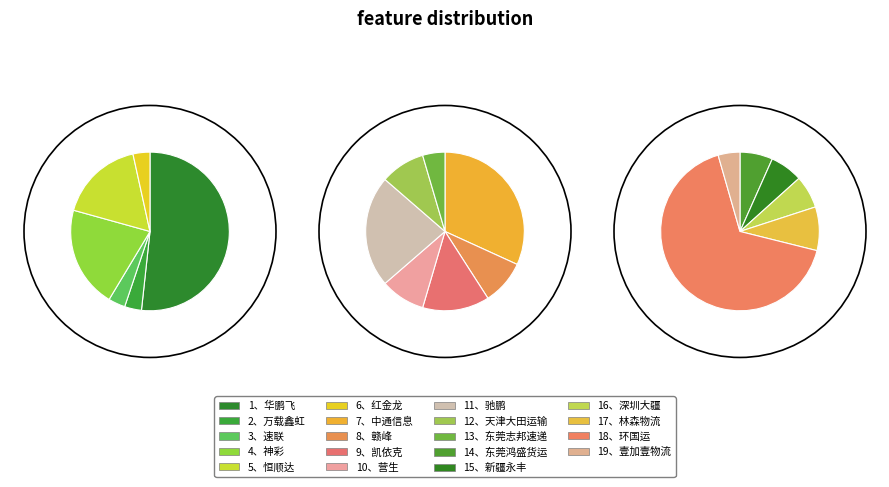

To the nearest percent, what portion does 1、华鹏飞 represent?

16%